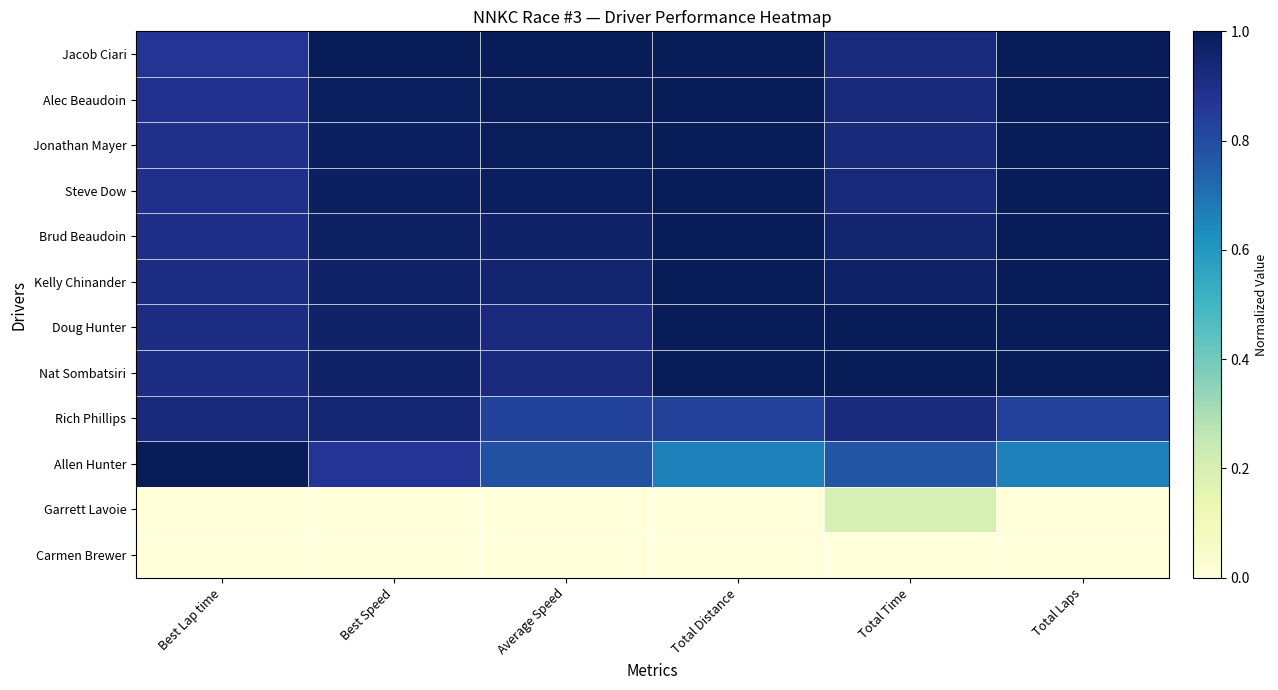

What is the greatest value displayed?

1.0